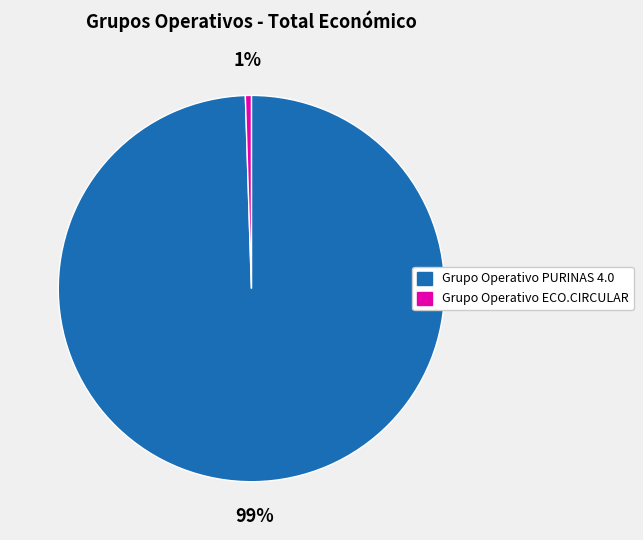

Which has a higher value, Grupo Operativo ECO.CIRCULAR or Grupo Operativo PURINAS 4.0?

Grupo Operativo PURINAS 4.0